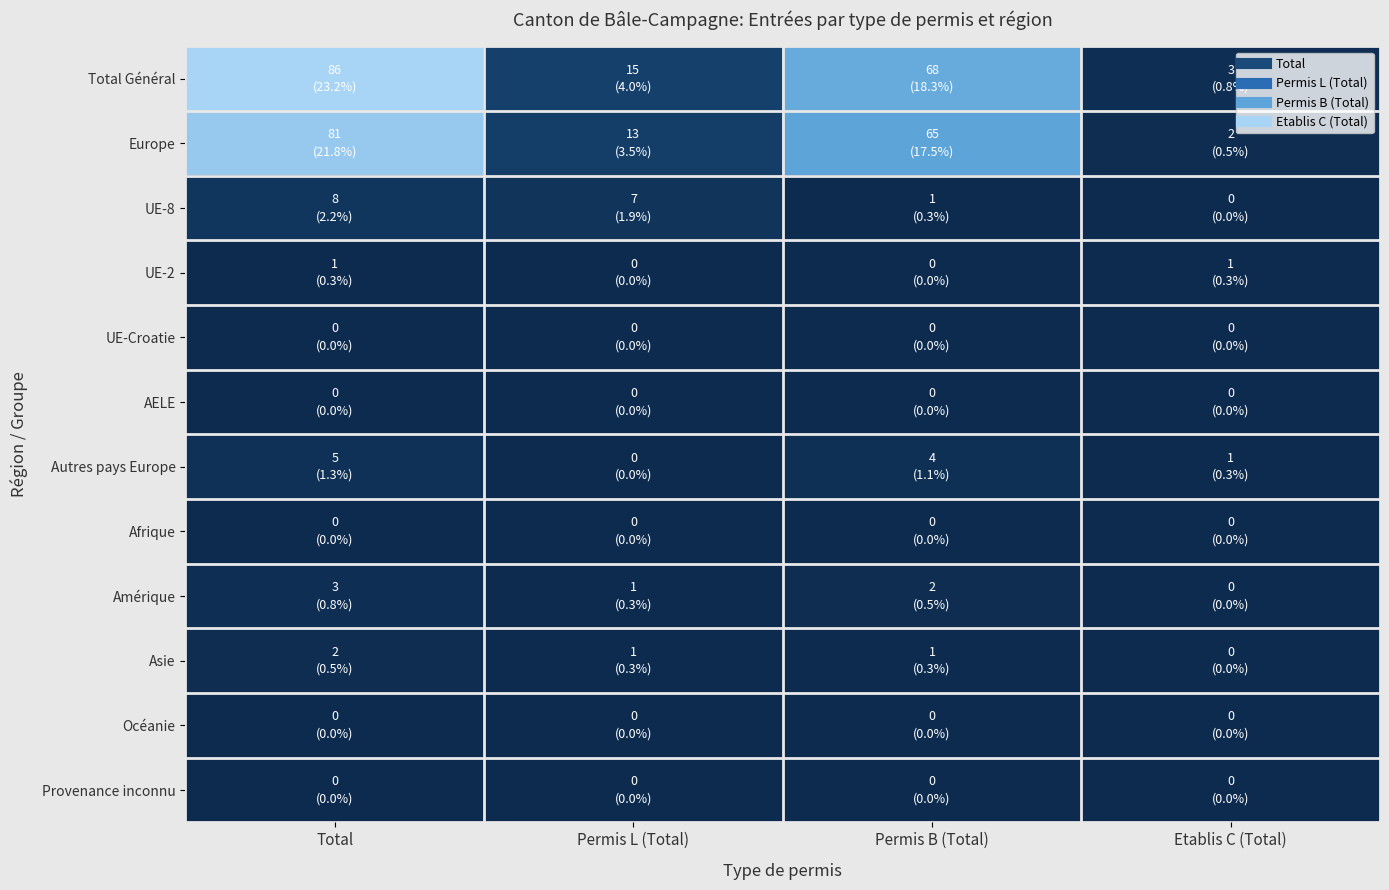

Reading left to right, transcribe all the data shown in this chart.

Total Général: Total=86	Permis L (Total)=15	Permis B (Total)=68	Etablis C (Total)=3
Europe: Total=81	Permis L (Total)=13	Permis B (Total)=65	Etablis C (Total)=2
UE-8: Total=8	Permis L (Total)=7	Permis B (Total)=1	Etablis C (Total)=0
UE-2: Total=1	Permis L (Total)=0	Permis B (Total)=0	Etablis C (Total)=1
UE-Croatie: Total=0	Permis L (Total)=0	Permis B (Total)=0	Etablis C (Total)=0
AELE: Total=0	Permis L (Total)=0	Permis B (Total)=0	Etablis C (Total)=0
Autres pays Europe: Total=5	Permis L (Total)=0	Permis B (Total)=4	Etablis C (Total)=1
Afrique: Total=0	Permis L (Total)=0	Permis B (Total)=0	Etablis C (Total)=0
Amérique: Total=3	Permis L (Total)=1	Permis B (Total)=2	Etablis C (Total)=0
Asie: Total=2	Permis L (Total)=1	Permis B (Total)=1	Etablis C (Total)=0
Océanie: Total=0	Permis L (Total)=0	Permis B (Total)=0	Etablis C (Total)=0
Provenance inconnu: Total=0	Permis L (Total)=0	Permis B (Total)=0	Etablis C (Total)=0